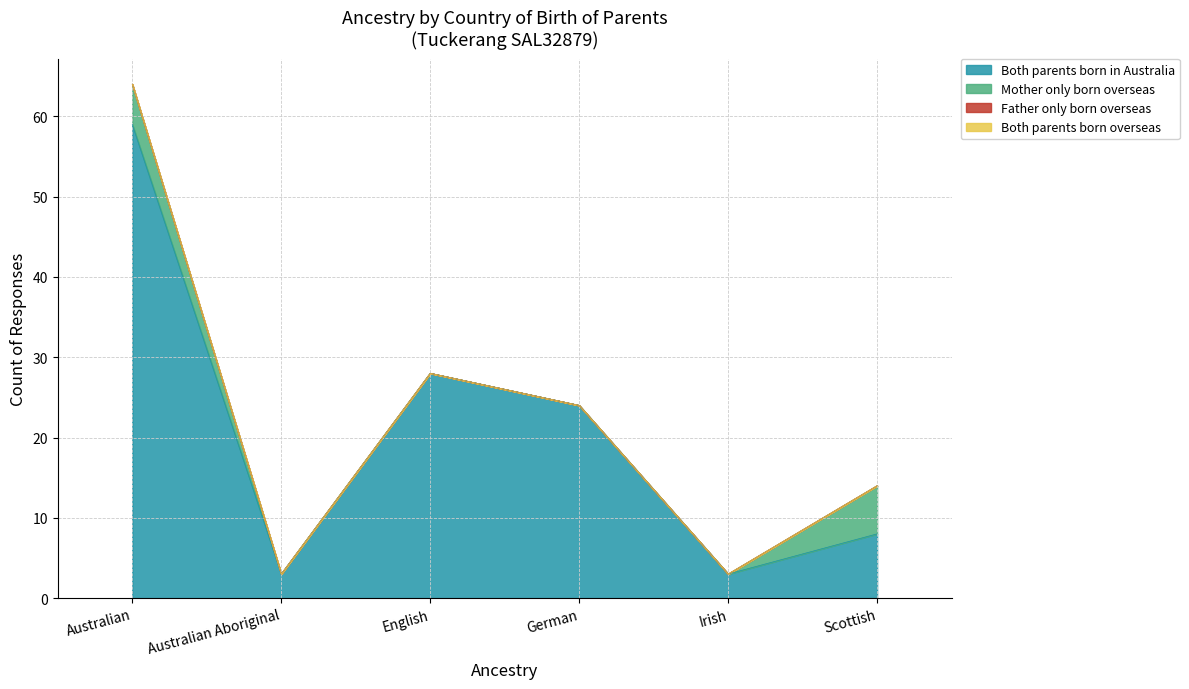

What is the label of the 4th point from the right?

English